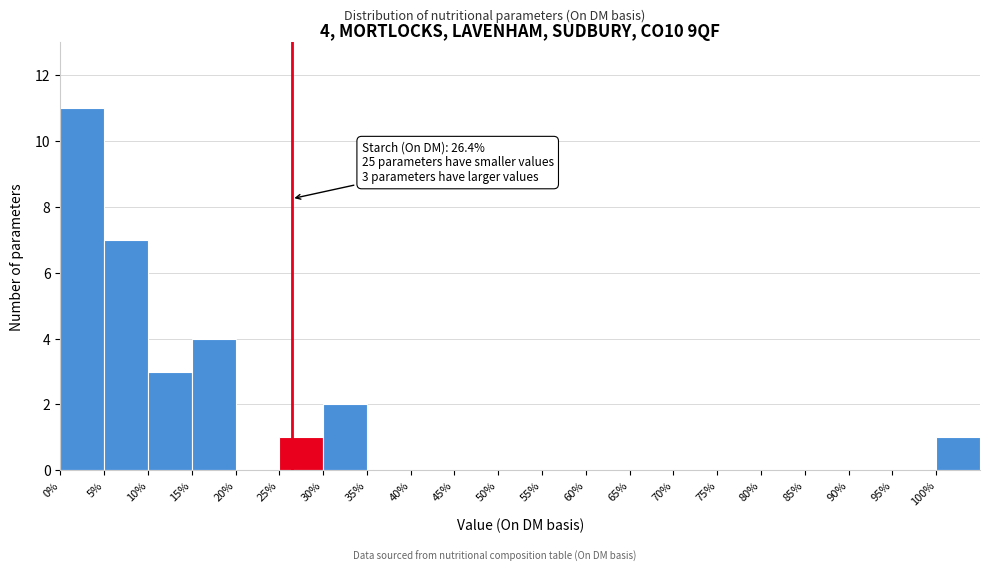

Which range on the x-axis has the tallest bar?

0 to 5